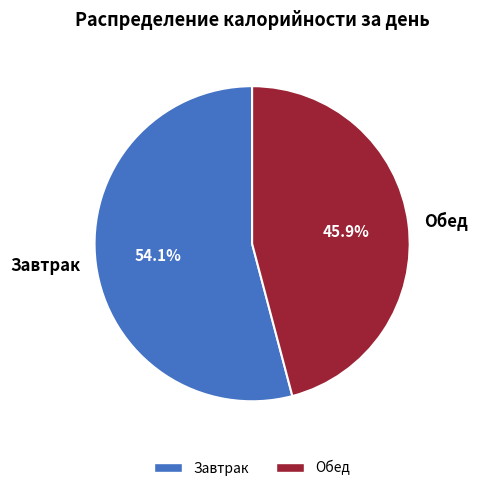

Count the number of slices in the pie.

2